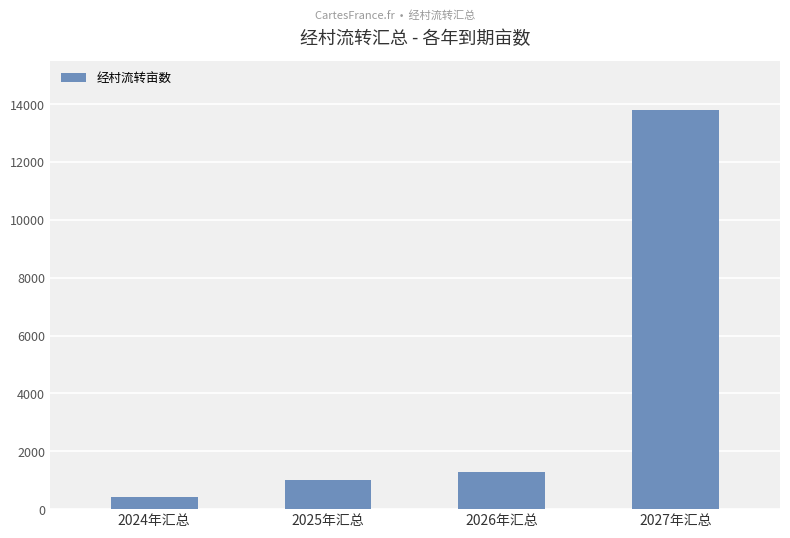

What is the maximum value shown in the chart?

13802.7